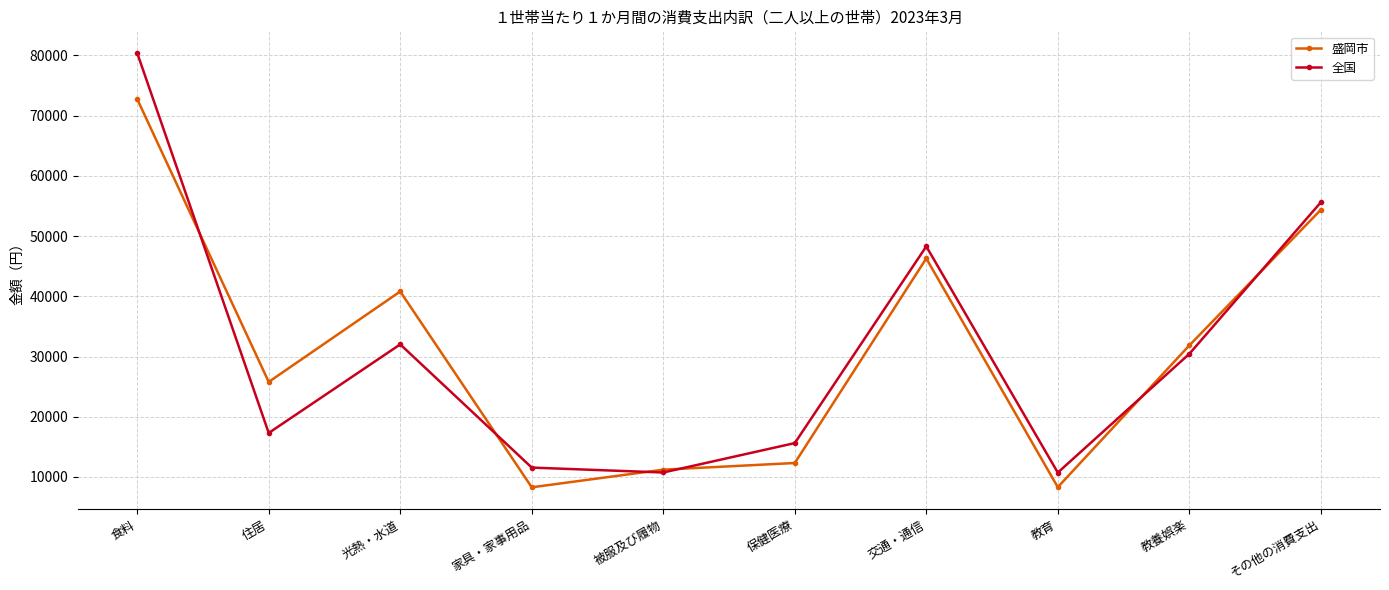

List the series in order of their peak value, lowest first.

盛岡市, 全国